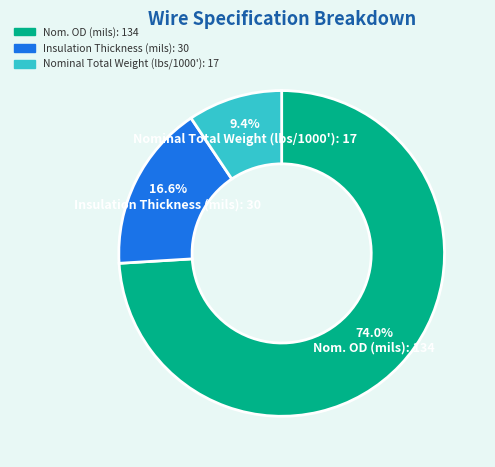

Is it true that Insulation Thickness (mils) is 31% of the pie?

False